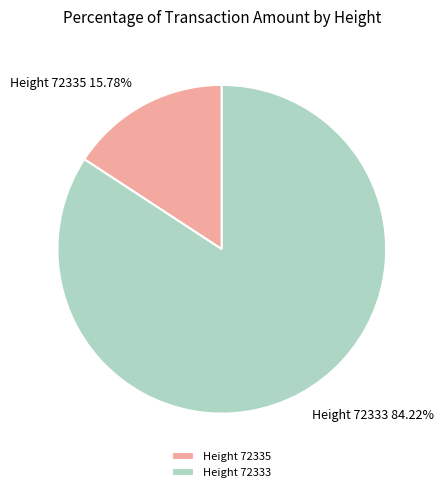

Between Height 72335 and Height 72333, which is larger?

Height 72333